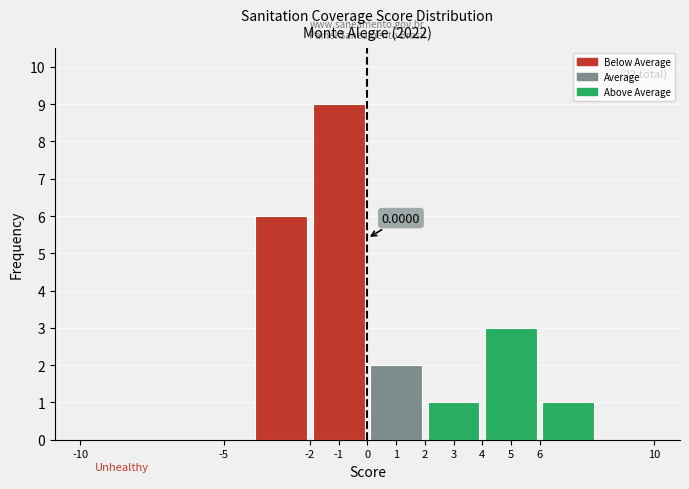

Which range on the x-axis has the tallest bar?

-2 to 0